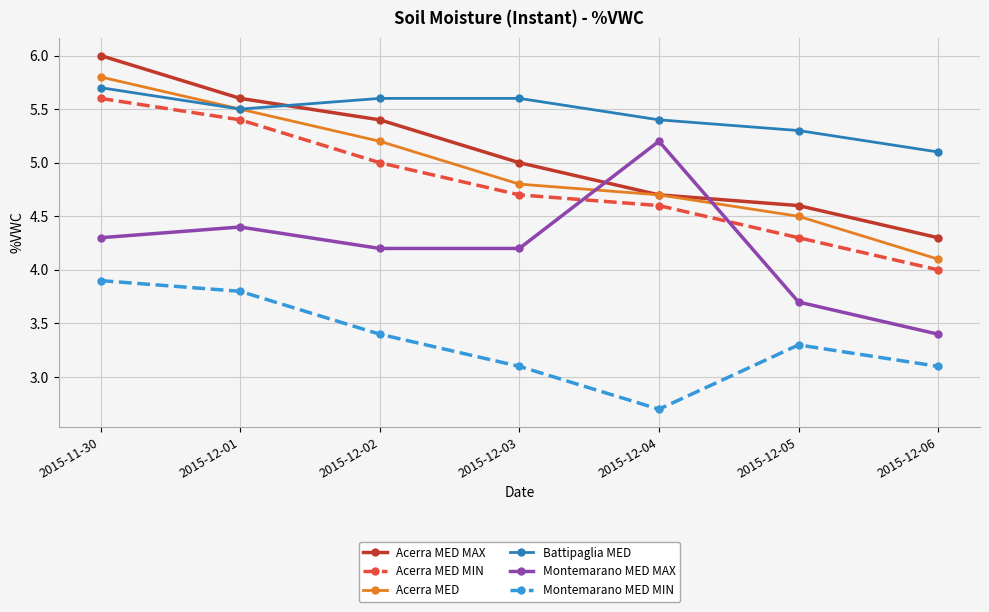

What are all the series names shown in the legend?

Acerra MED MAX, Acerra MED MIN, Acerra MED, Battipaglia MED, Montemarano MED MAX, Montemarano MED MIN